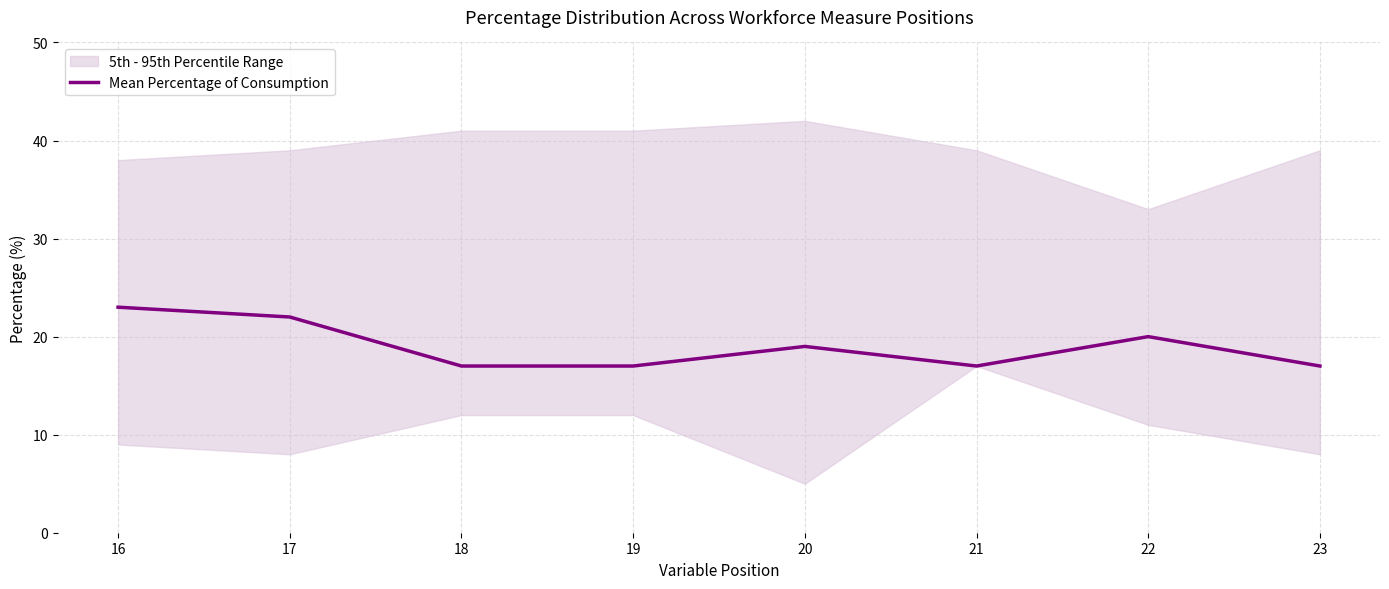

What is the value of the 4th point from the left?

17